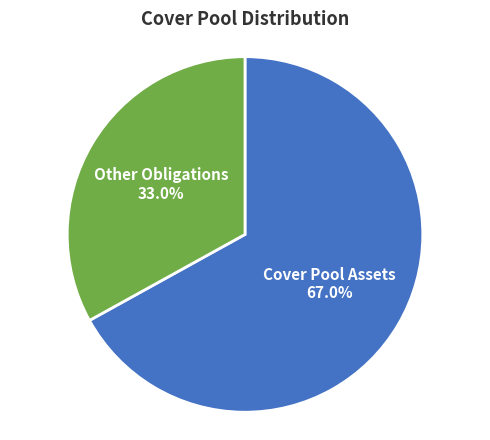

Does any single category account for the majority?

Yes